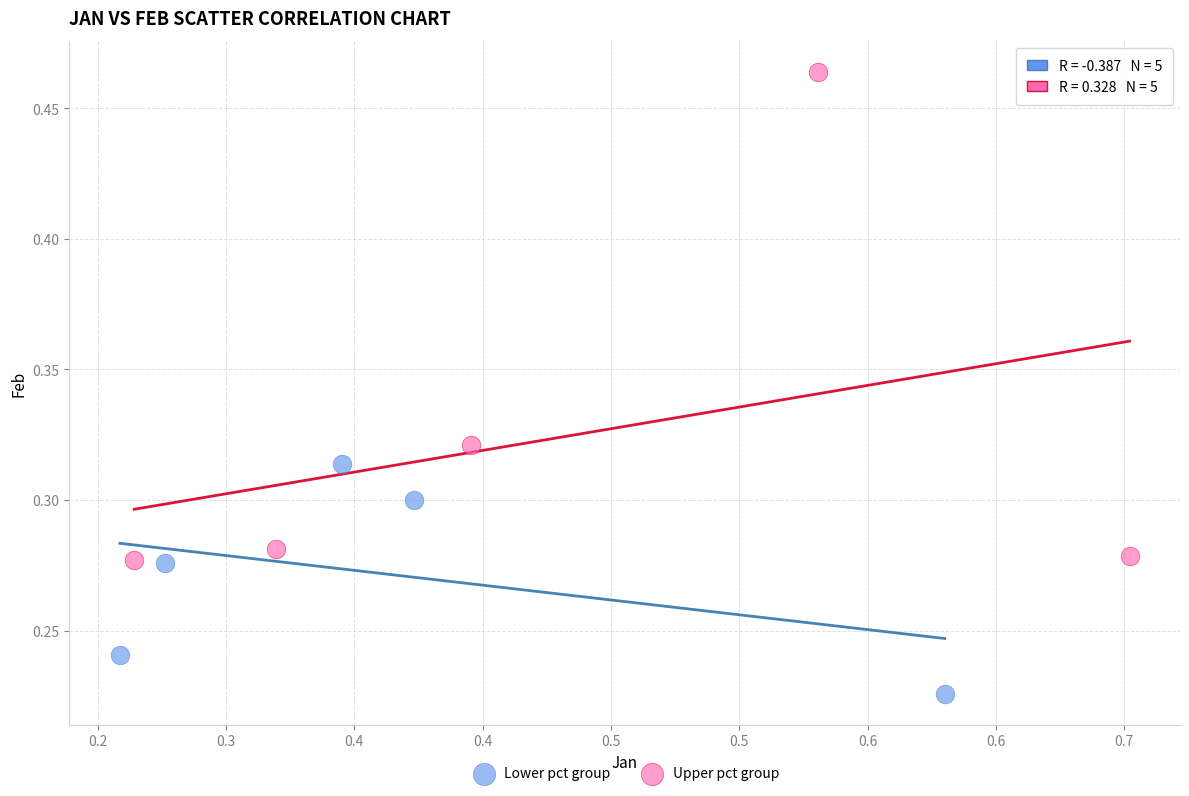

Which series reaches the maximum Y coordinate?

Upper pct group